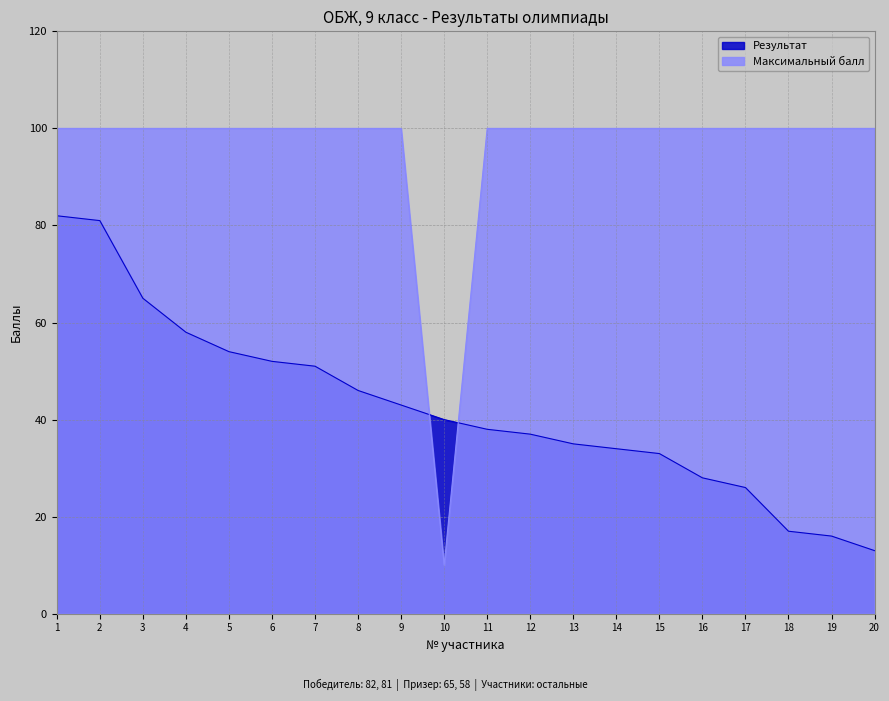

At which category is the sum across all series the highest?

1